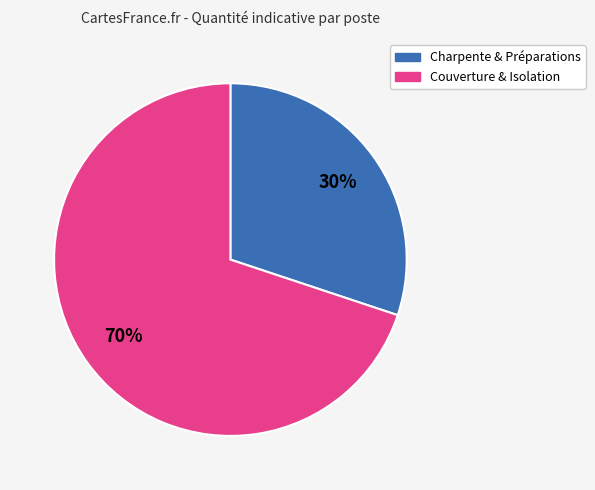

Is there any slice that represents more than half of the pie?

Yes